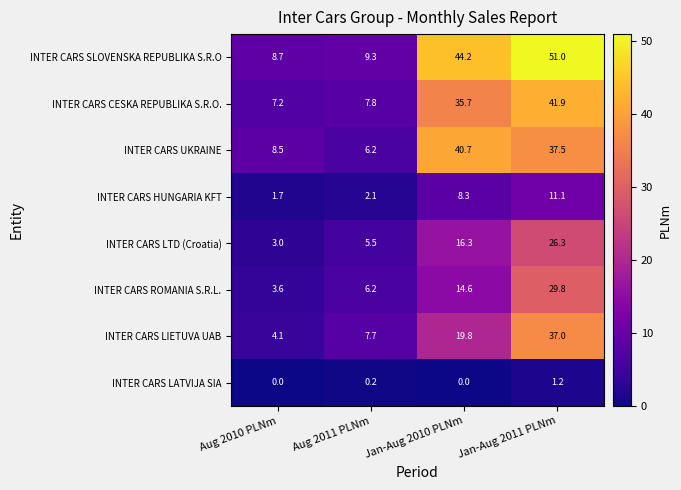

Which category has the highest value in the INTER CARS CESKA REPUBLIKA S.R.O. series?

Jan-Aug 2011 PLNm